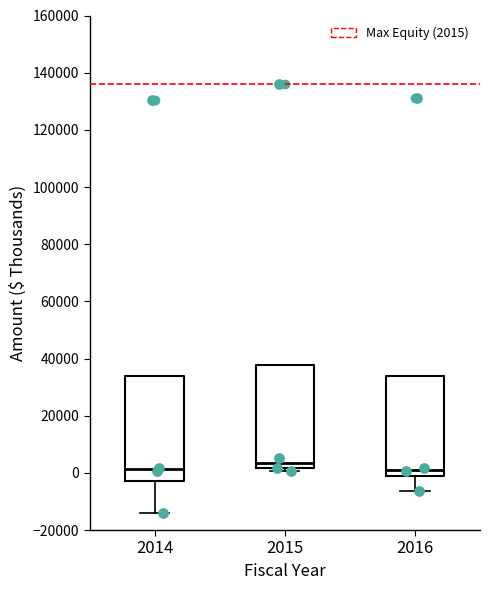

Reading left to right, read every box against the y-axis: the position of its median line, the range the box covers, and the ends of its whiskers. The values are not printed on the chart, so give them approximately, as read against the axis.

2014: median 2000, box -2000 to 34000, whiskers -14000 to 34000
2015: median 4000, box 2000 to 38000, whiskers 0 to 38000
2016: median 2000, box -2000 to 34000, whiskers -6000 to 34000